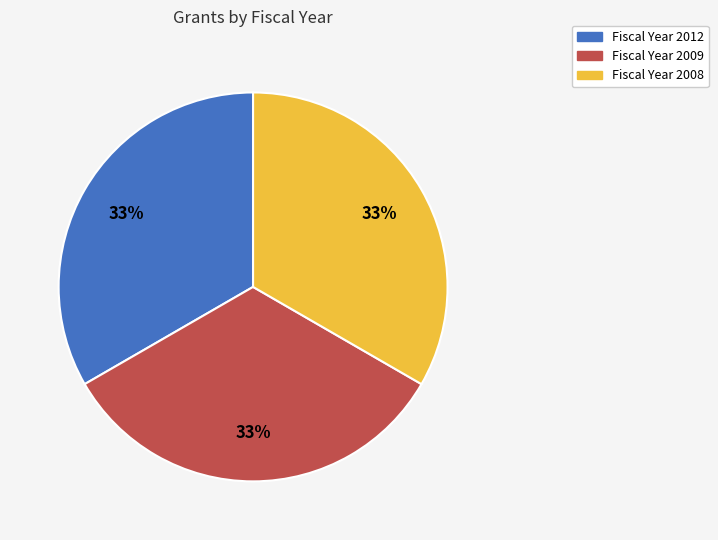

Is there any slice that represents more than half of the pie?

No